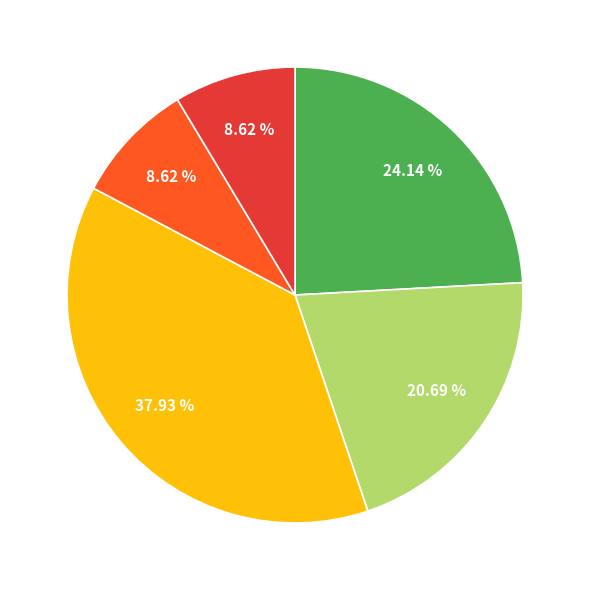

Is there a majority slice in this chart?

No